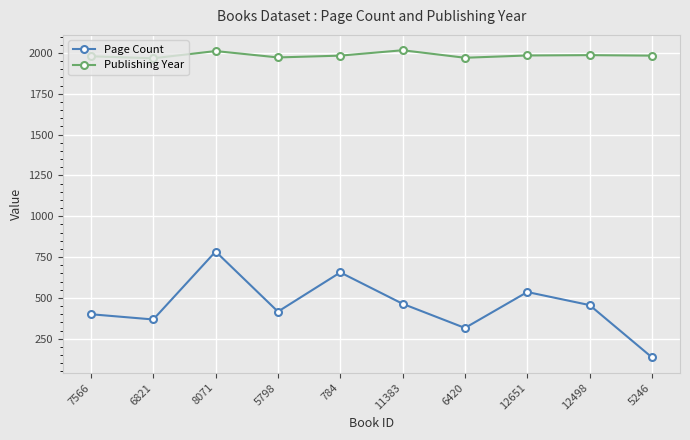

Which series has the largest total across all categories?

Publishing Year